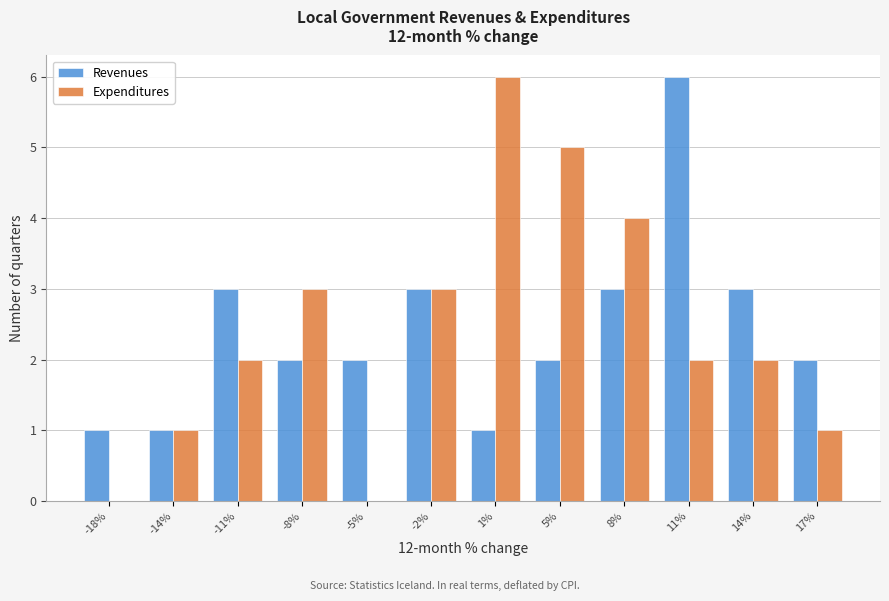

Reading left to right, what are all the values shown in this chart?

Revenues: -18%=1	-14%=1	-11%=3	-8%=2	-5%=2	-2%=3	1%=1	5%=2	8%=3	11%=6	14%=3	17%=2
Expenditures: -18%=0	-14%=1	-11%=2	-8%=3	-5%=0	-2%=3	1%=6	5%=5	8%=4	11%=2	14%=2	17%=1